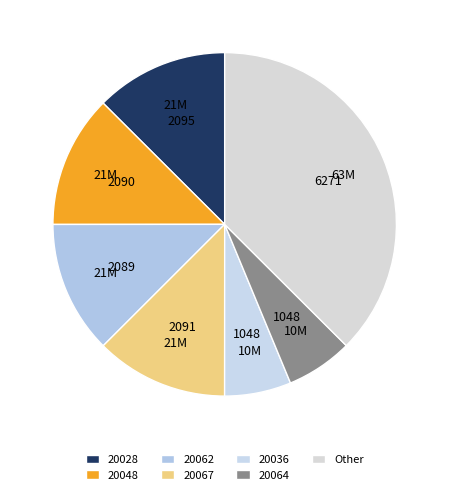

How many segments does this pie chart have?

7